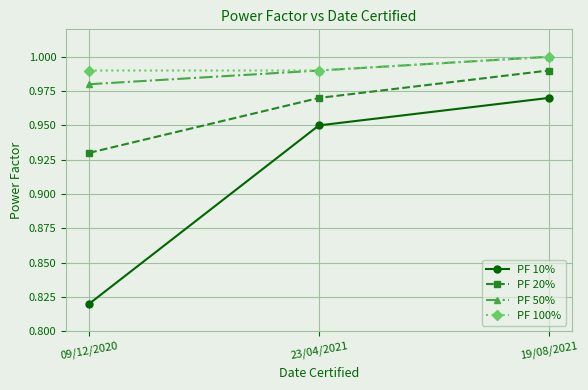

Which label corresponds to the largest value in the chart?

19/08/2021